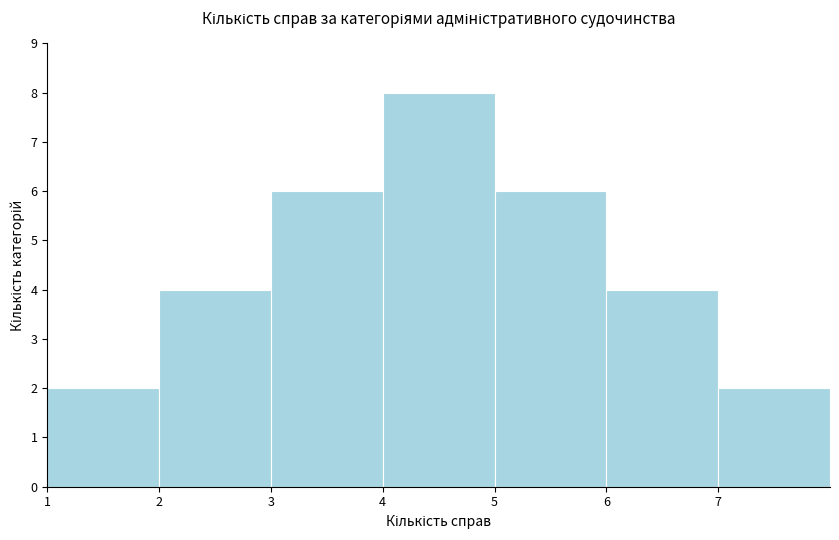

Reading left to right, list every bar in this chart as the range it spans on the x-axis followed by its height. The values are not printed on the chart, so give them approximately, as read against the axis.

1 to 2: 2
2 to 3: 4
3 to 4: 6
4 to 5: 8
5 to 6: 6
6 to 7: 4
7 to 8: 2